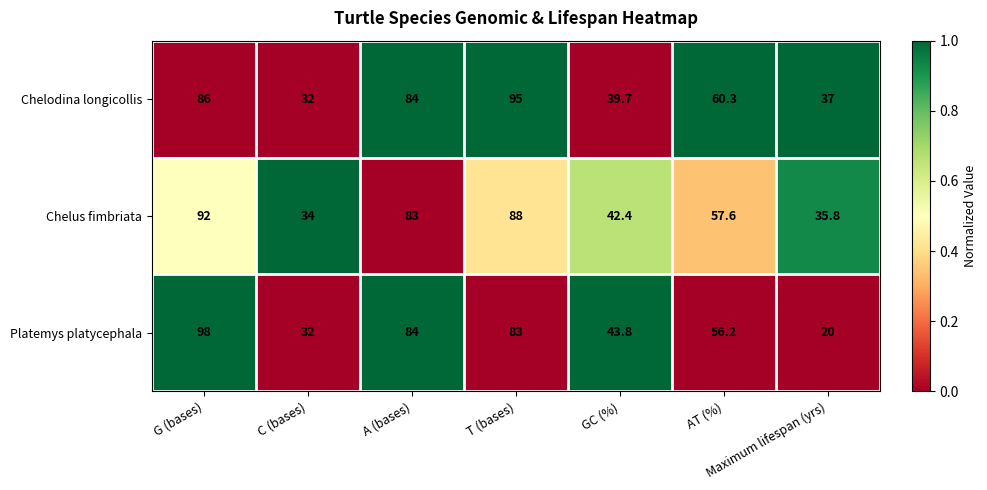

What is the difference between the highest and lowest values at C (bases)?

2.0